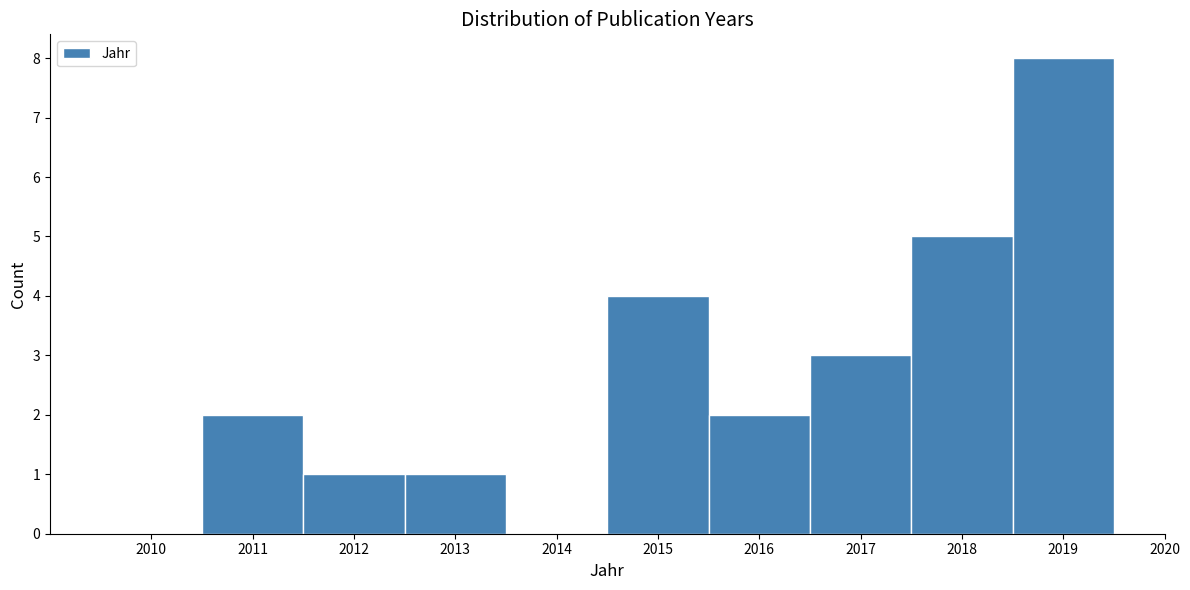

How tall is the bar that spans 2017.5 to 2018.5 on the x-axis? The values are not printed on the chart, so give them approximately, as read against the axis.

5